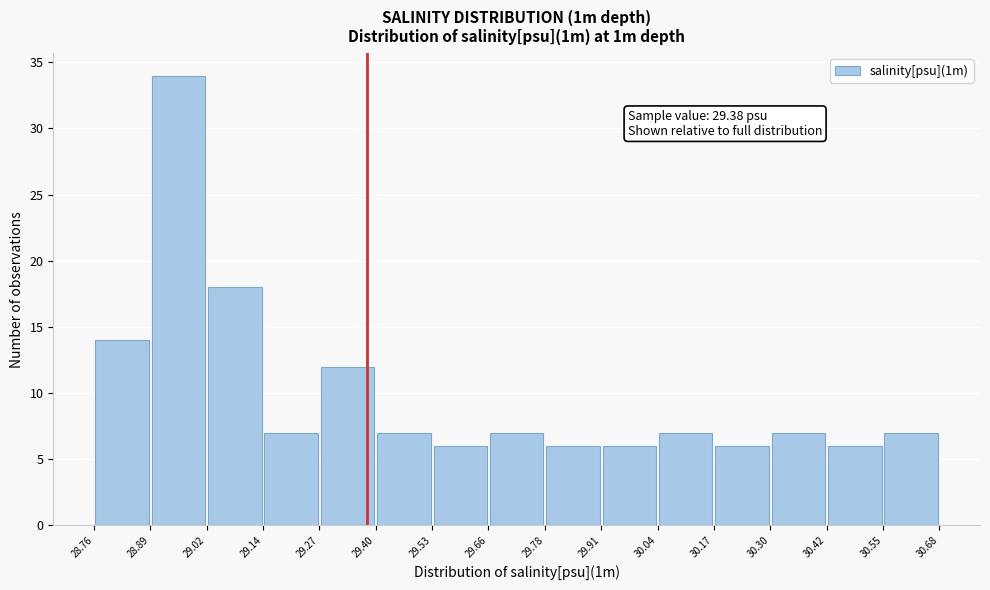

Which range on the x-axis has the tallest bar?

28.89 to 29.02